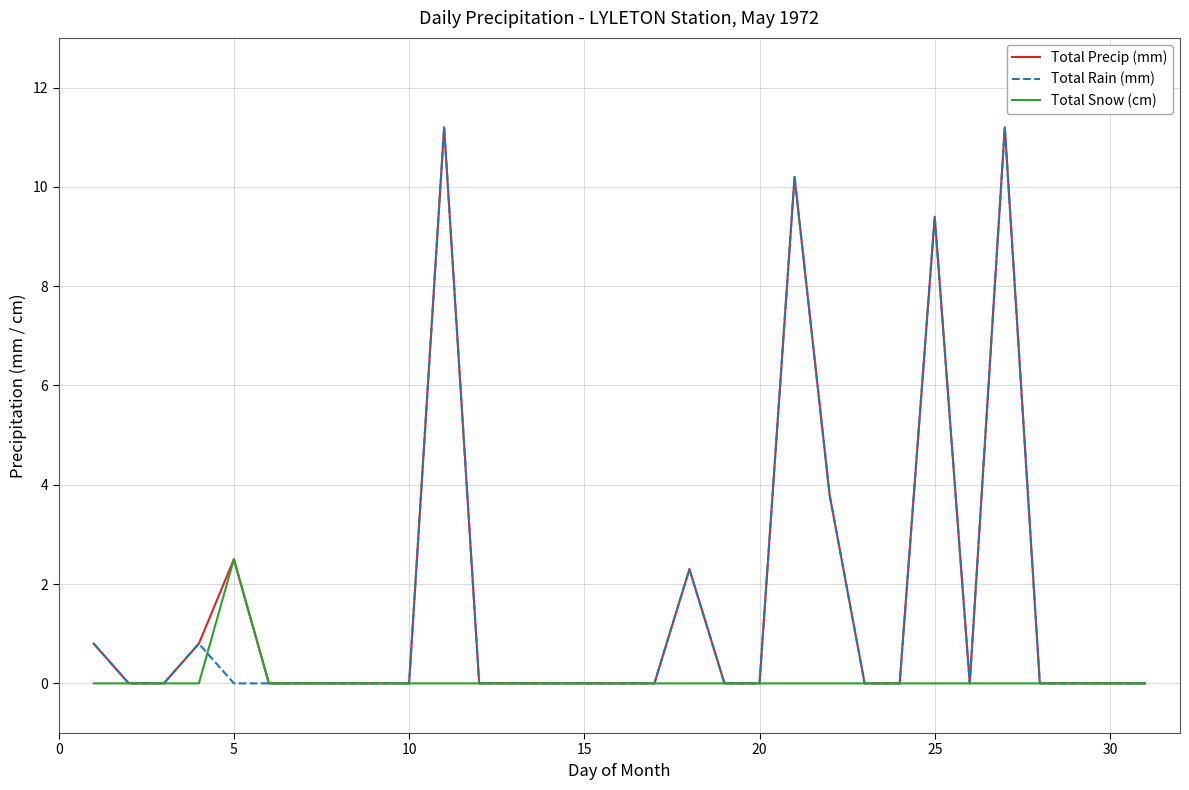

What is the maximum value for Total Rain (mm)?

11.2